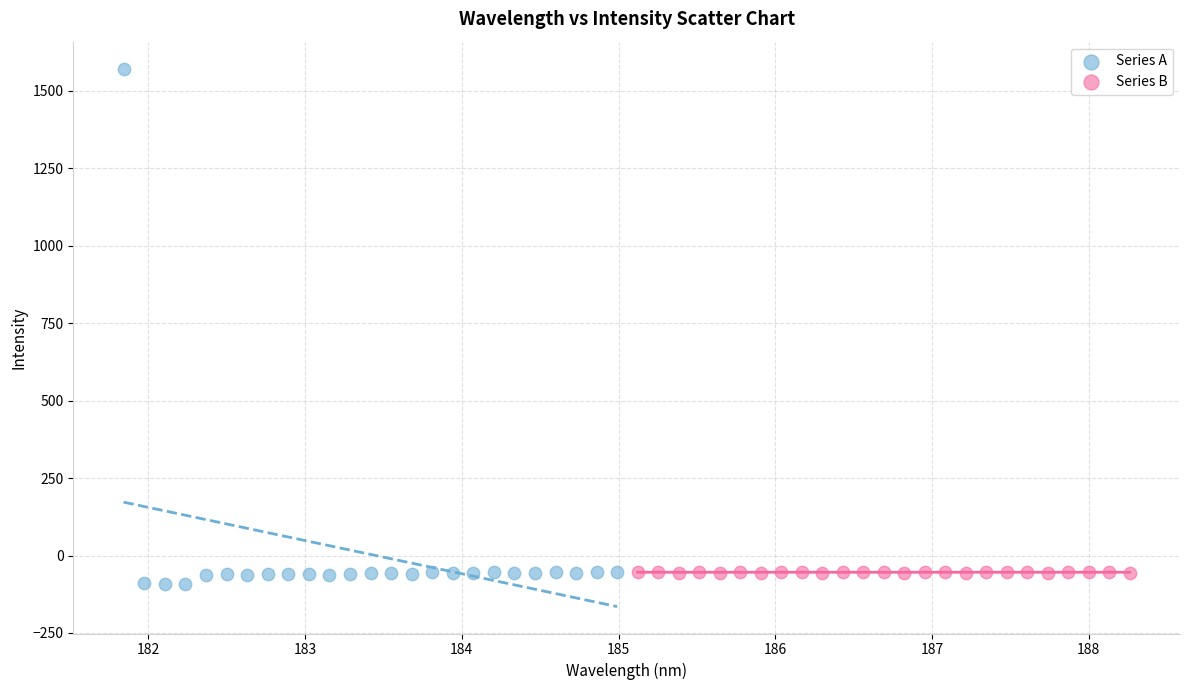

Which series reaches the maximum Y coordinate?

Series A